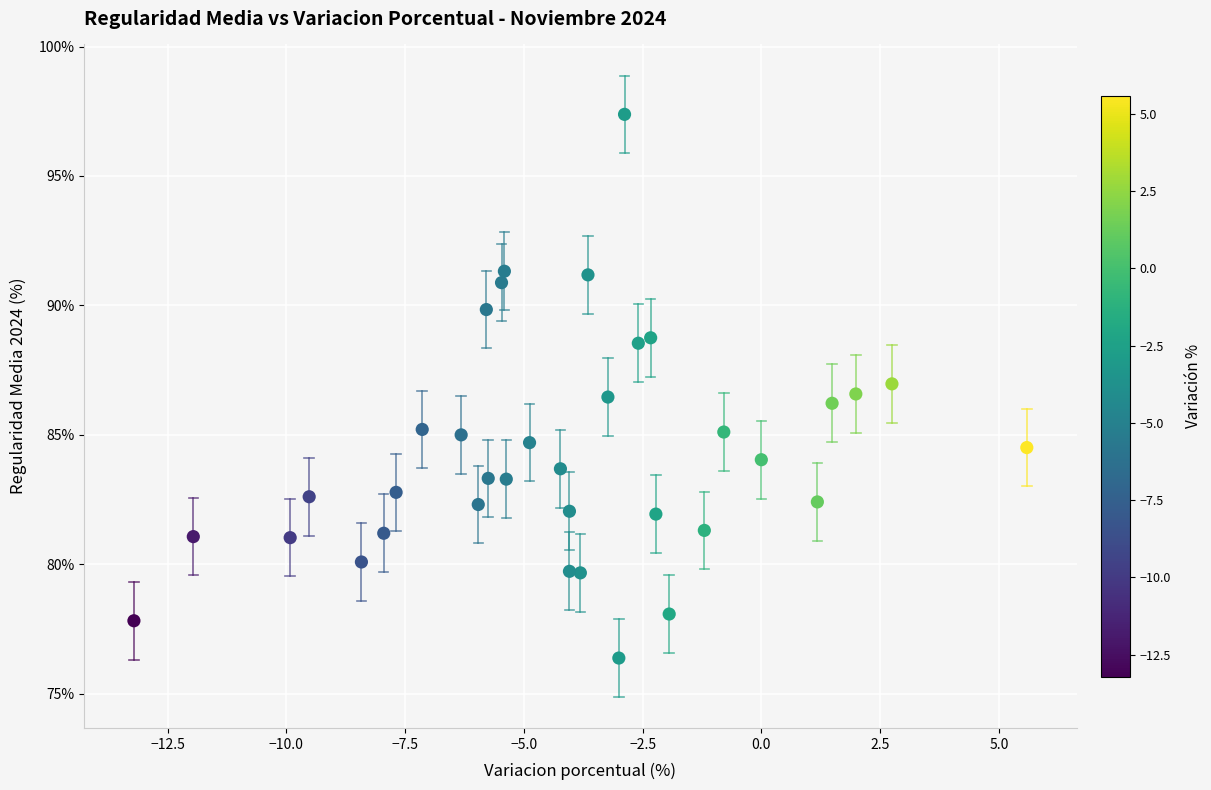

What is the range of Y values (max minus min)?

21.0